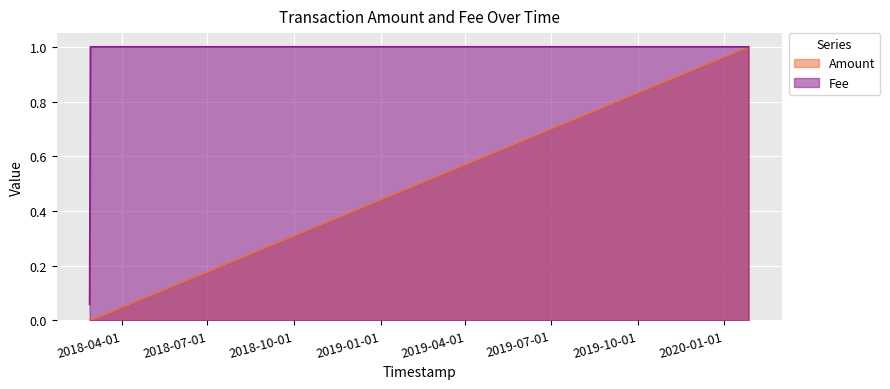

Reading right to left, extract all data points from this chart.

Amount: 2020-01-26 20:01:11=1.0	2018-02-26 16:22:54=0.0	2018-02-25 20:00:17=0.0
Fee: 2020-01-26 20:01:11=1.0	2018-02-26 16:22:54=1.0	2018-02-25 20:00:17=0.1